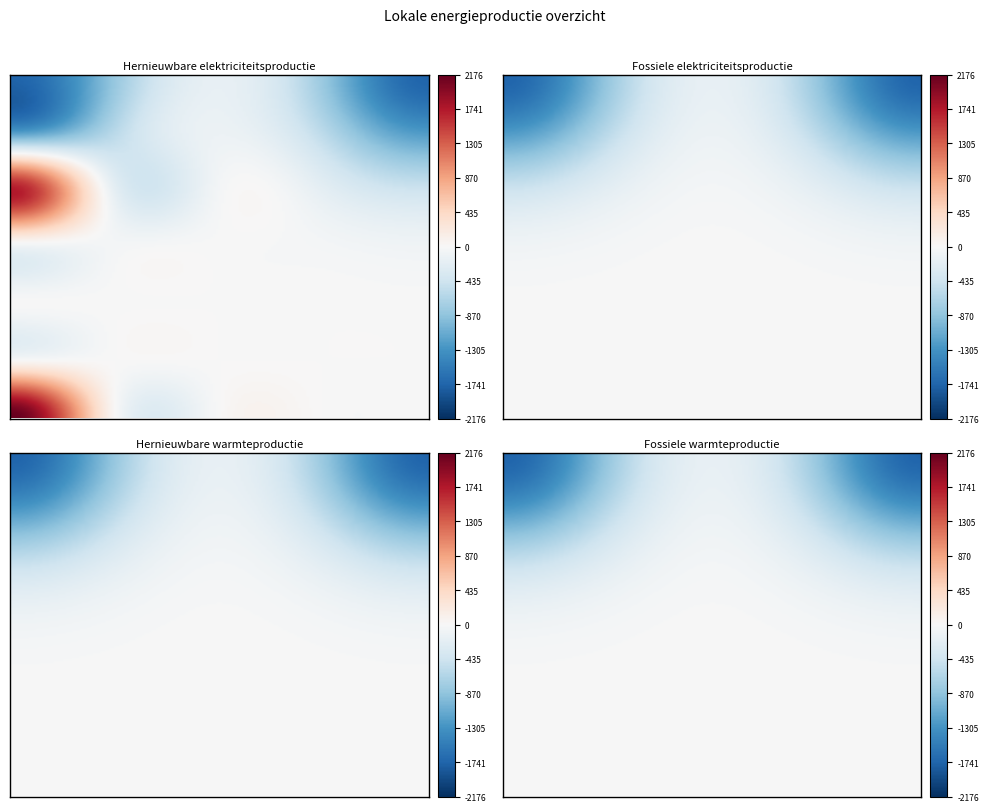

How many categories are shown in the chart?

15